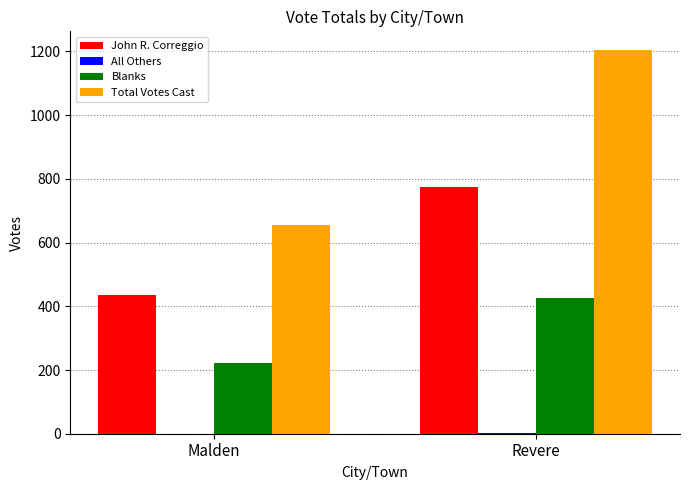

Is the value of Total Votes Cast at Revere greater than the value of Blanks at Malden?

Yes